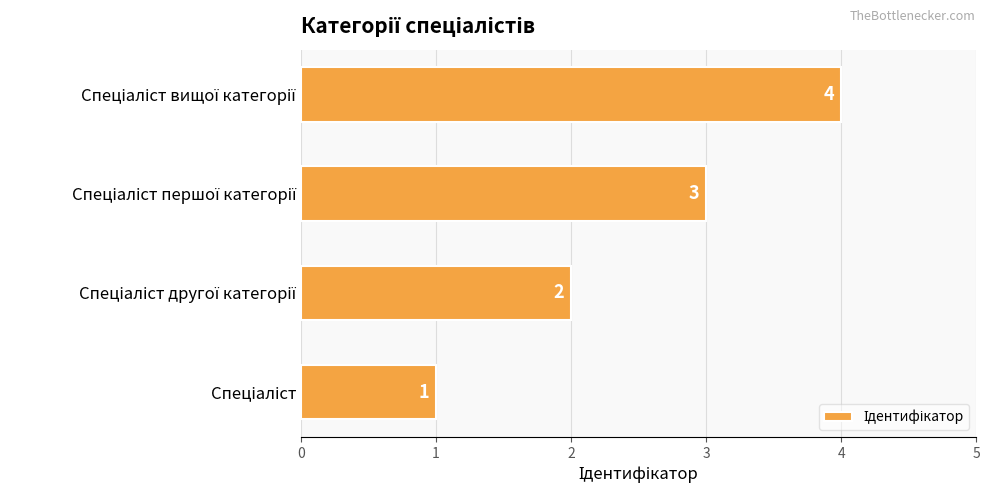

Count the values in the range 2 to 4.

3